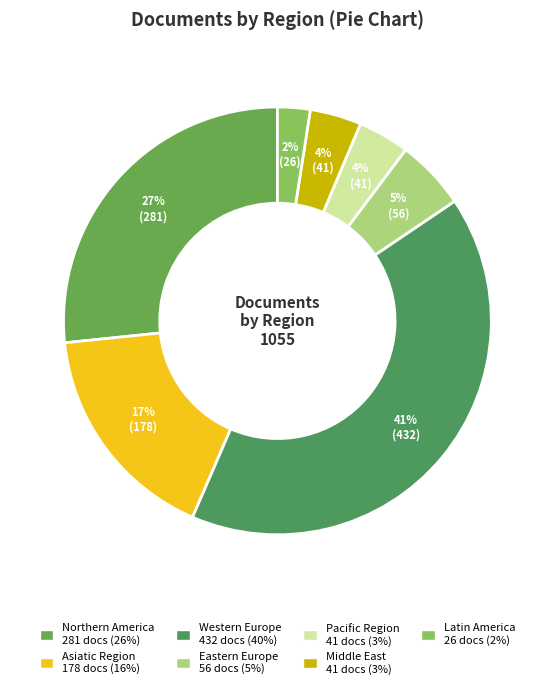

True or false: Latin America accounts for 1% of the total.

False